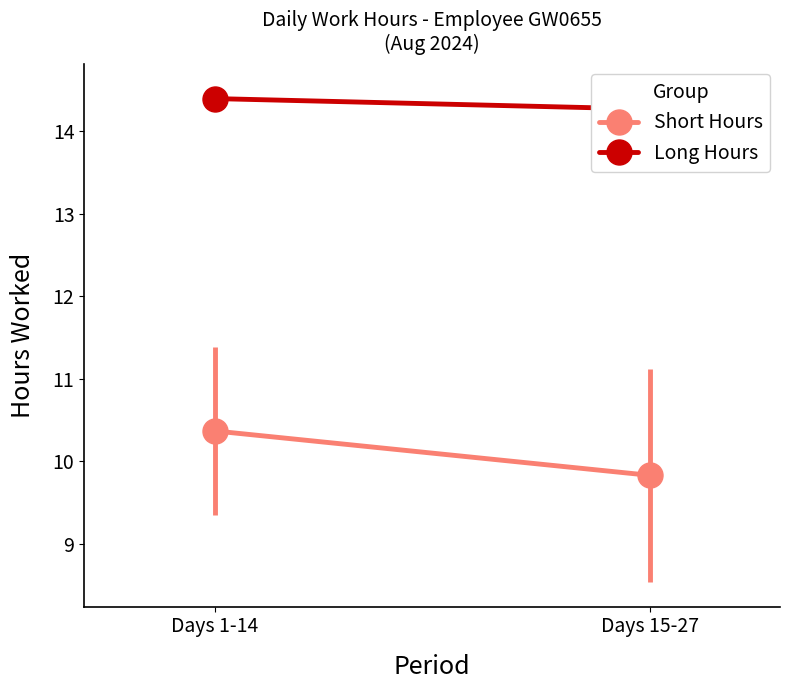

How many series are shown in this chart?

2